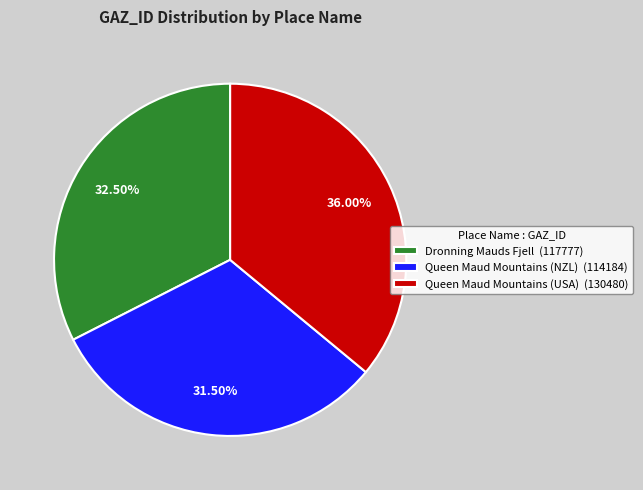

Between Queen Maud Mountains (NZL) and Dronning Mauds Fjell, which is larger?

Dronning Mauds Fjell